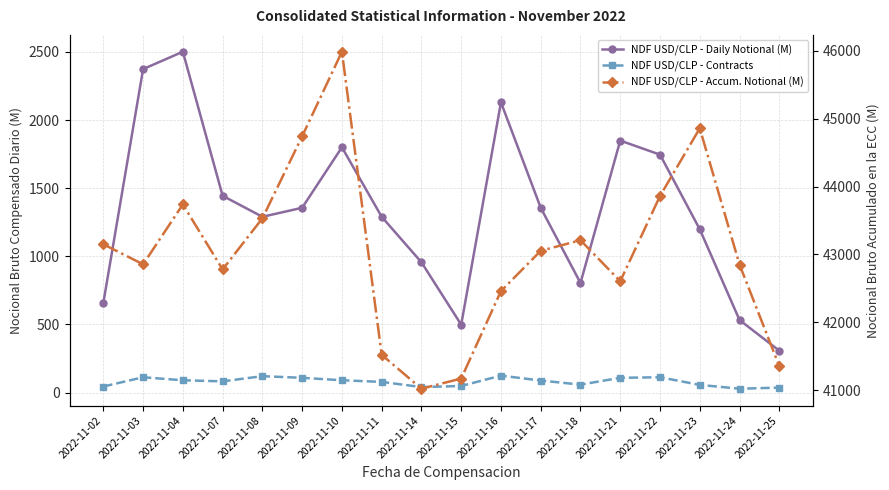

Which has a higher value, 2022-11-08 or 2022-11-10?

2022-11-10